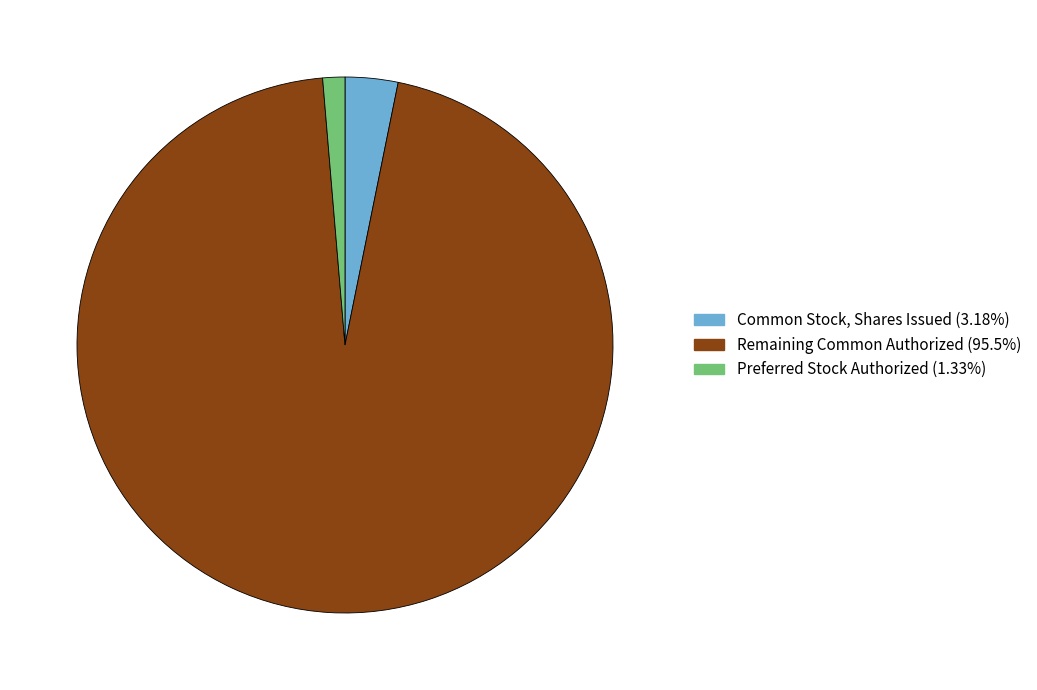

Does any single category account for the majority?

Yes